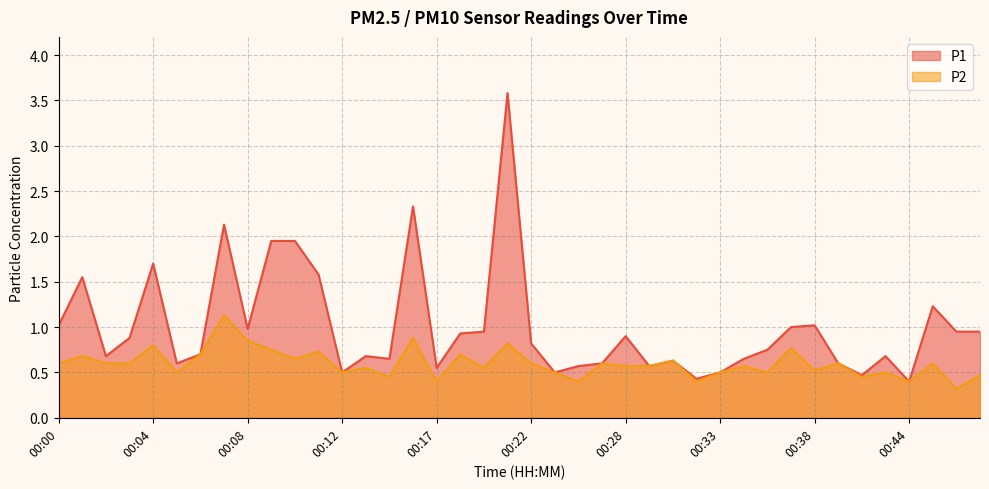

True or false: P2 and P1 cross at least once.

False